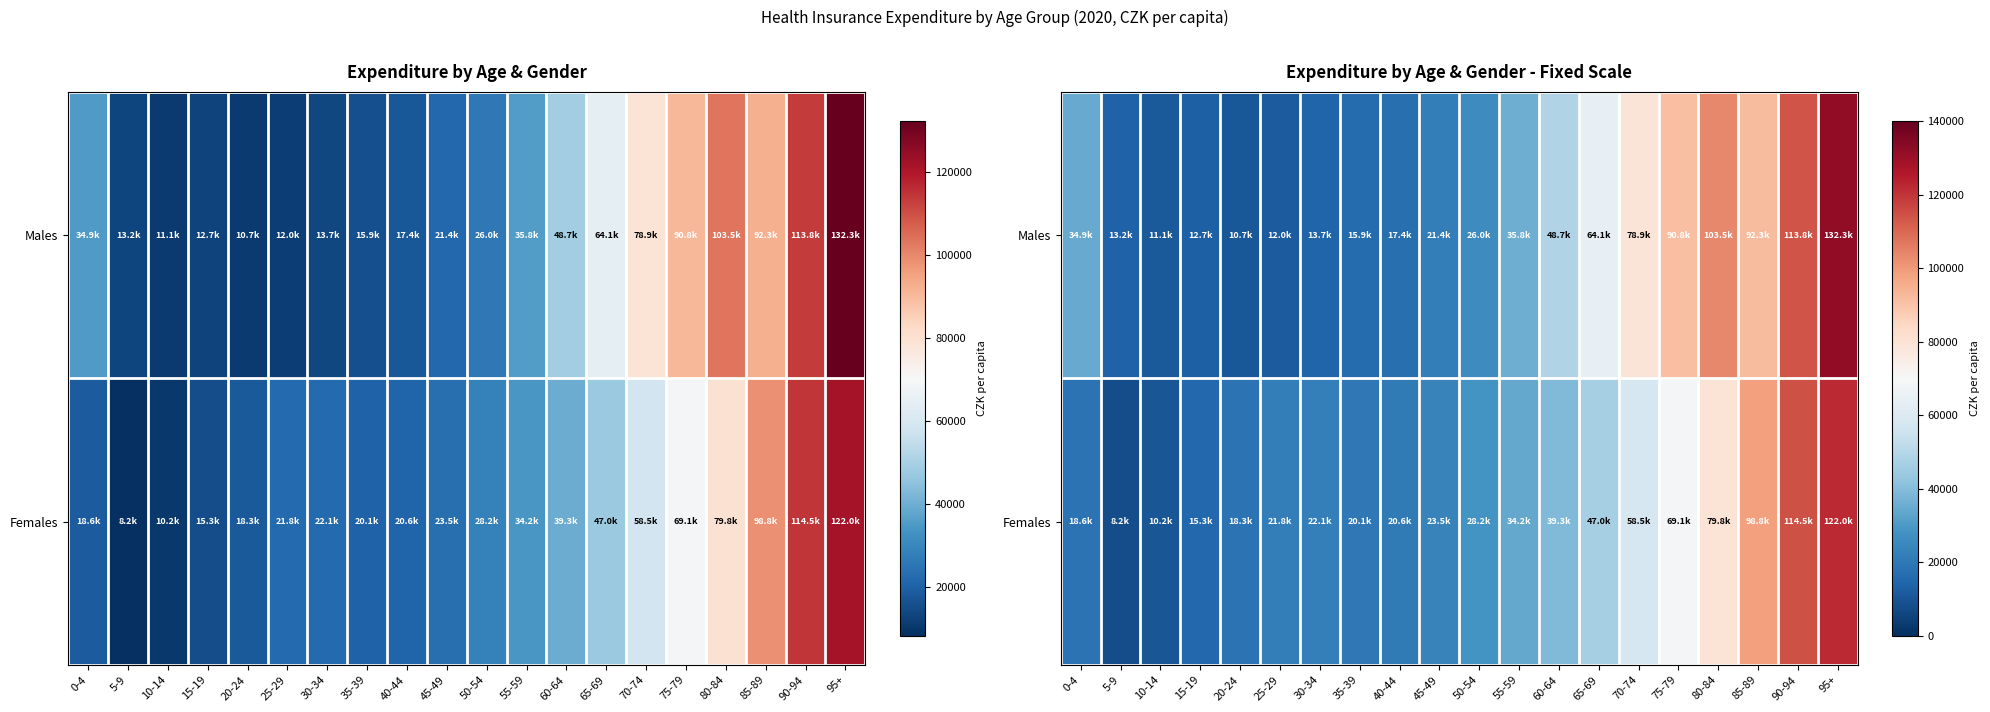

At which category is the sum across all series the highest?

95+